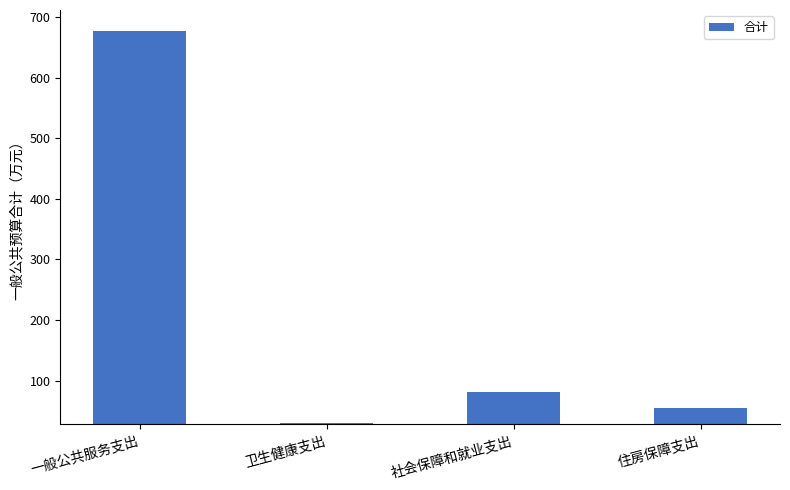

Rank the categories by value from highest to lowest.

一般公共服务支出, 社会保障和就业支出, 住房保障支出, 卫生健康支出